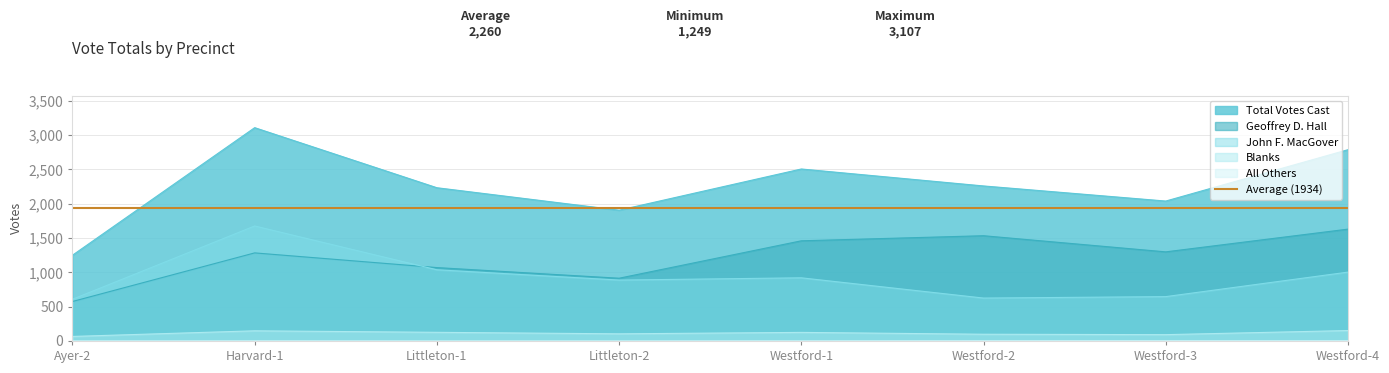

How many values in the Total Votes Cast series exceed 2258?

3